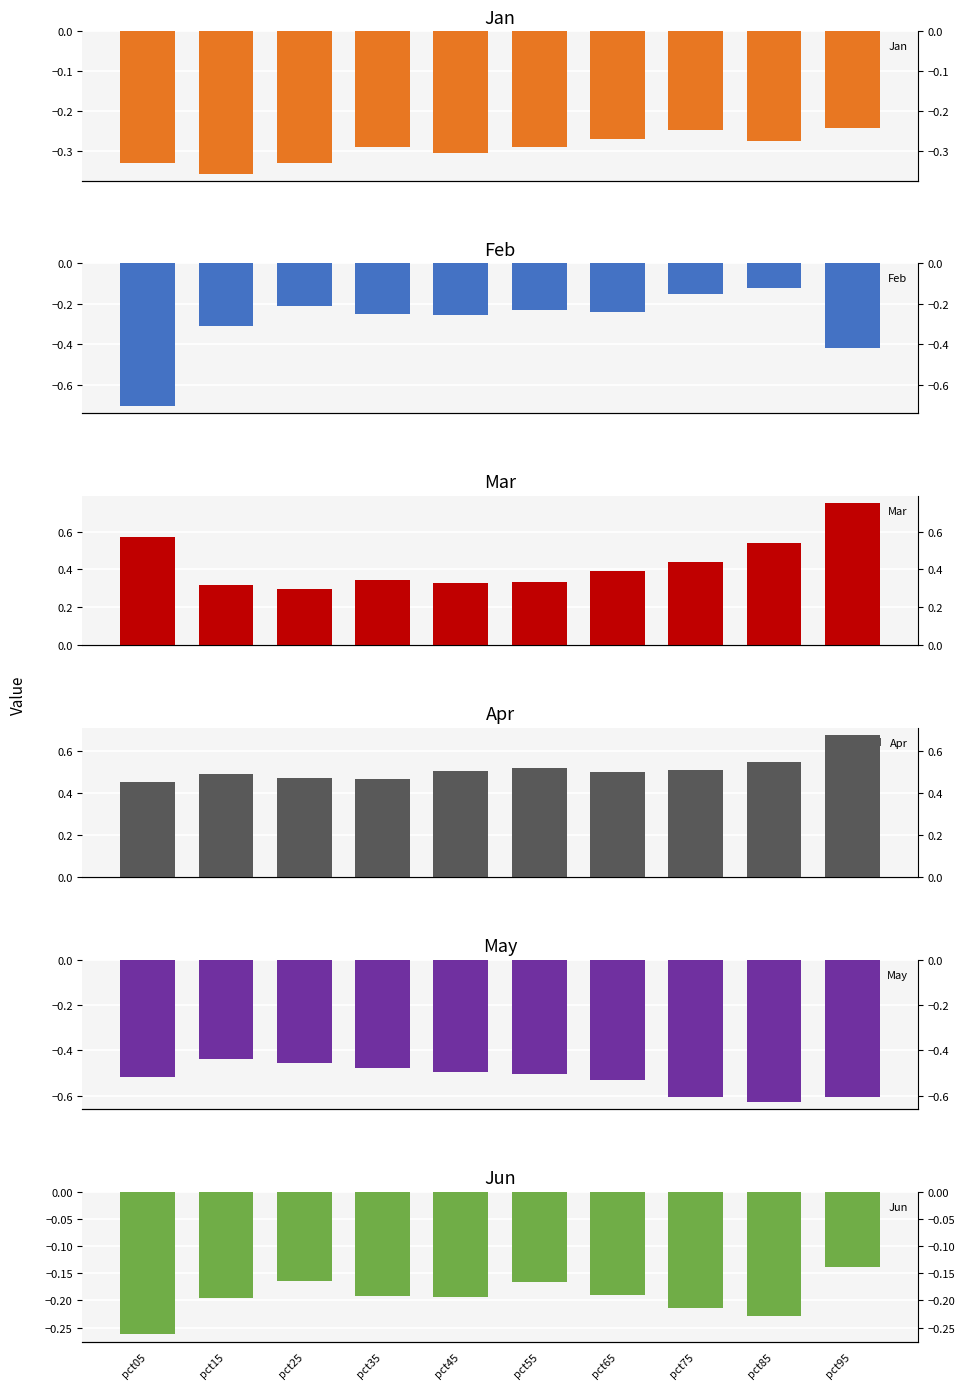

What is the difference between the maximum and minimum values in the May series?

0.2